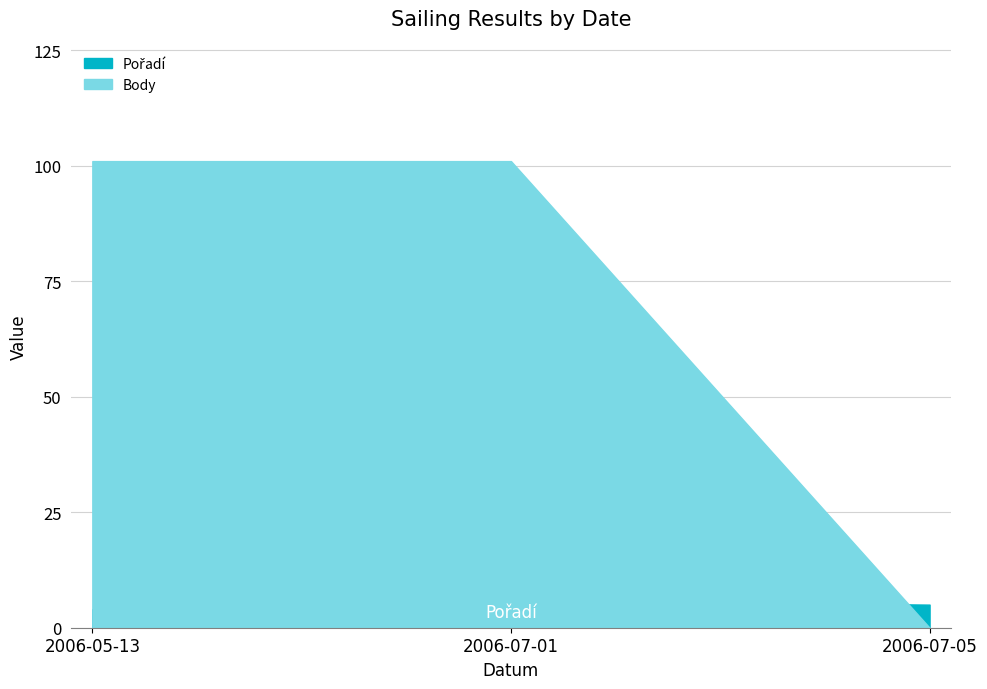

The Body series shows 101 at 2006-05-13. True or false?

True